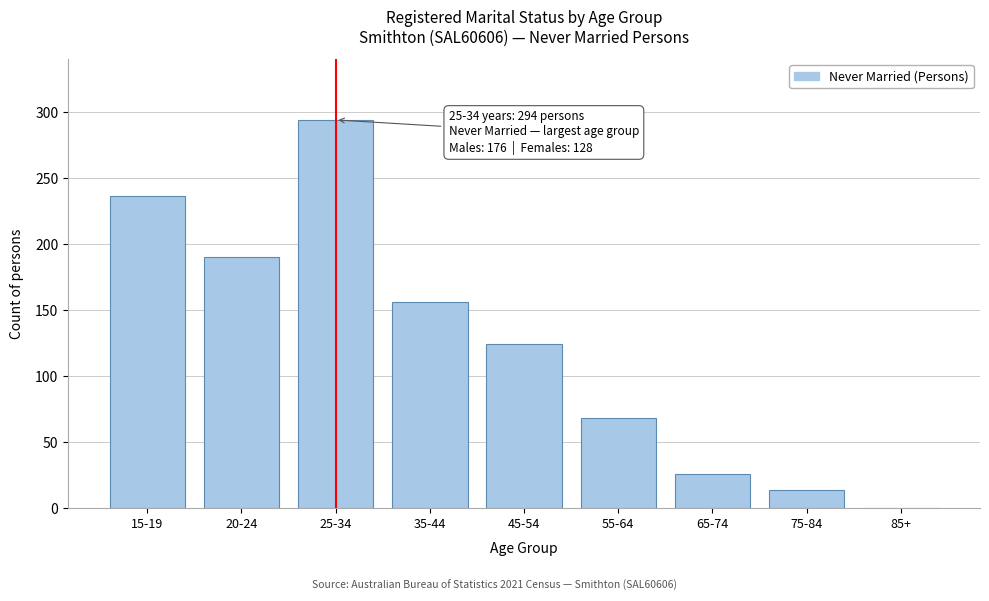

Reading left to right, transcribe all the data shown in this chart.

15-19=236	20-24=190	25-34=294	35-44=156	45-54=124	55-64=68	65-74=26	75-84=14	85+=0